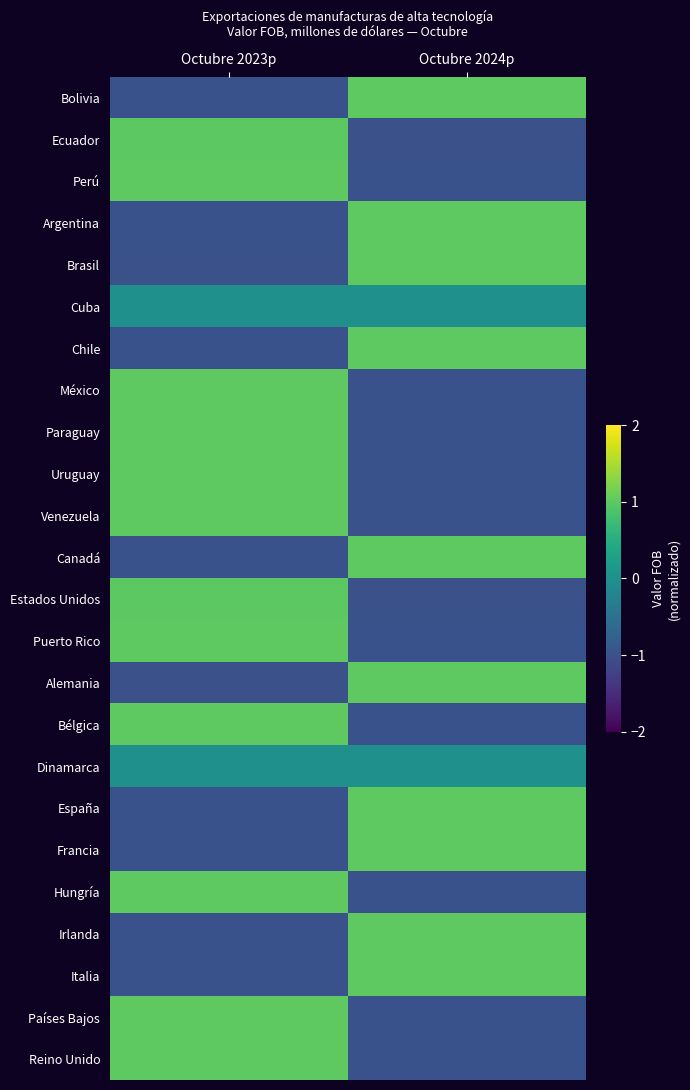

What is the greatest value displayed?

1.0